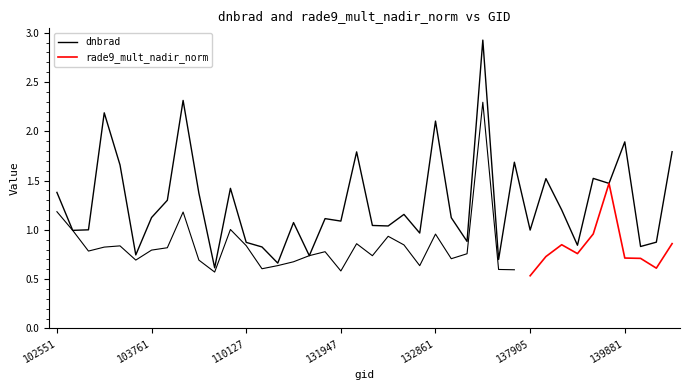

What is the change in value from 103279 to 139095?

+0.8